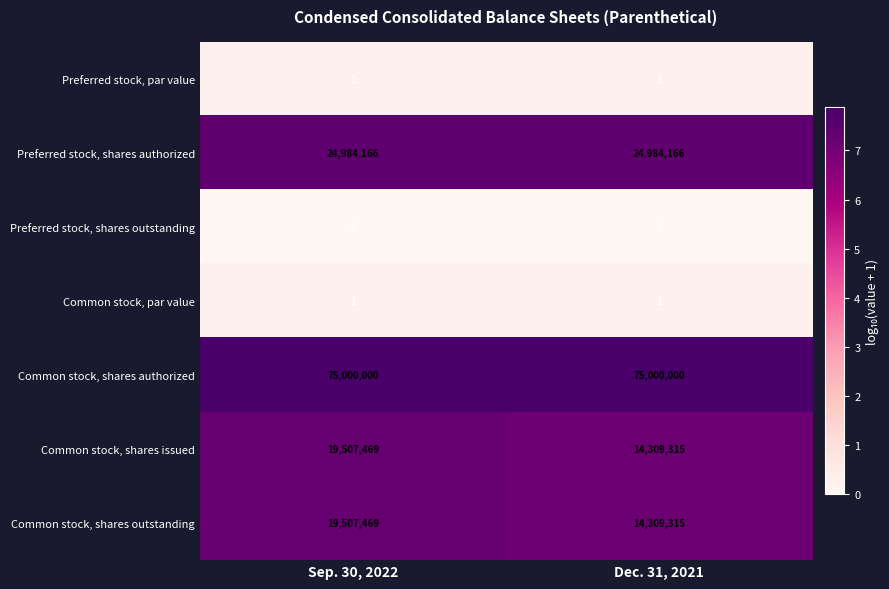

True or false: Preferred stock, shares outstanding has a value of 0 at Sep. 30, 2022.

True